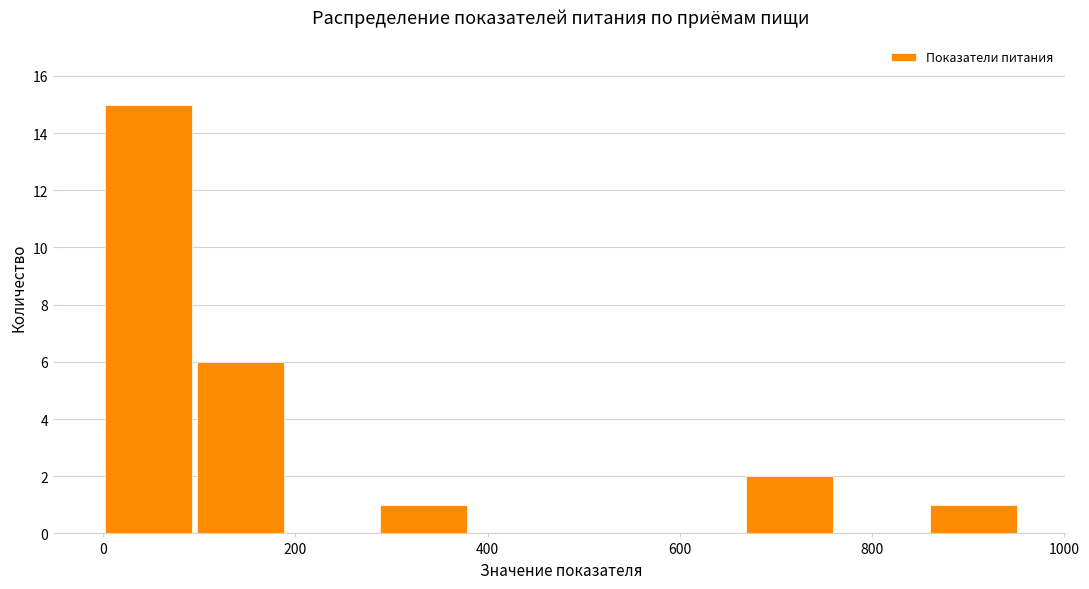

What is the height of the bar covering 280 to 380 on the x-axis? Neither the bar edges nor the heights are printed on the chart, so give them approximately, as read against the axes.

1